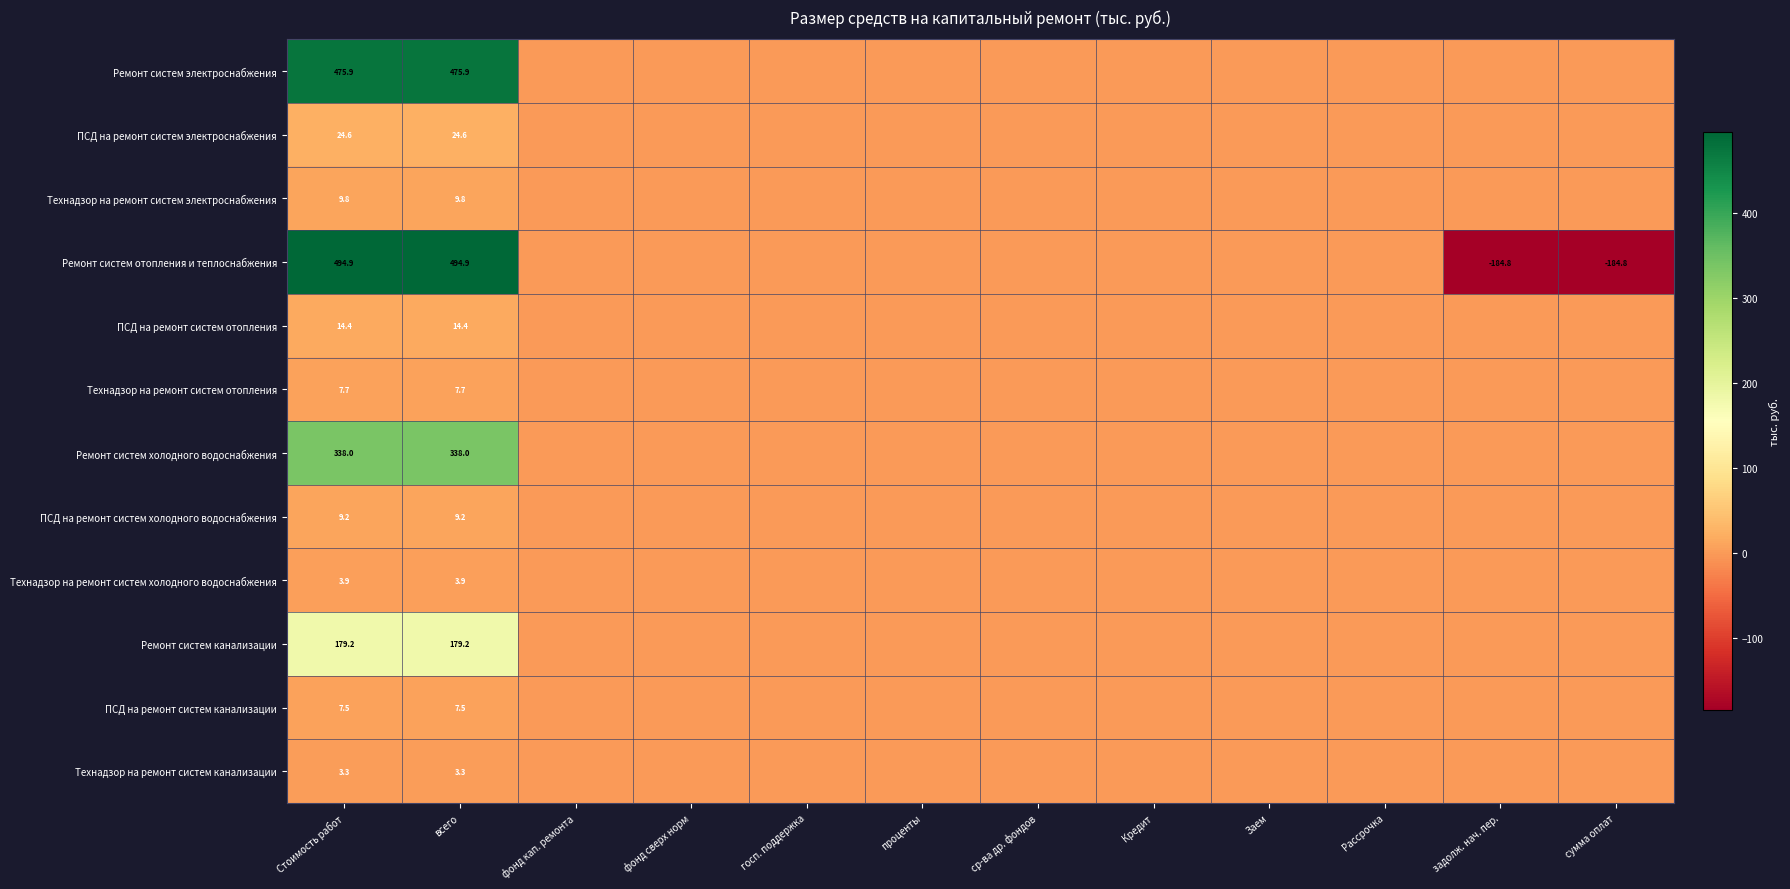

At which category is the sum across all series the highest?

Стоимость работ